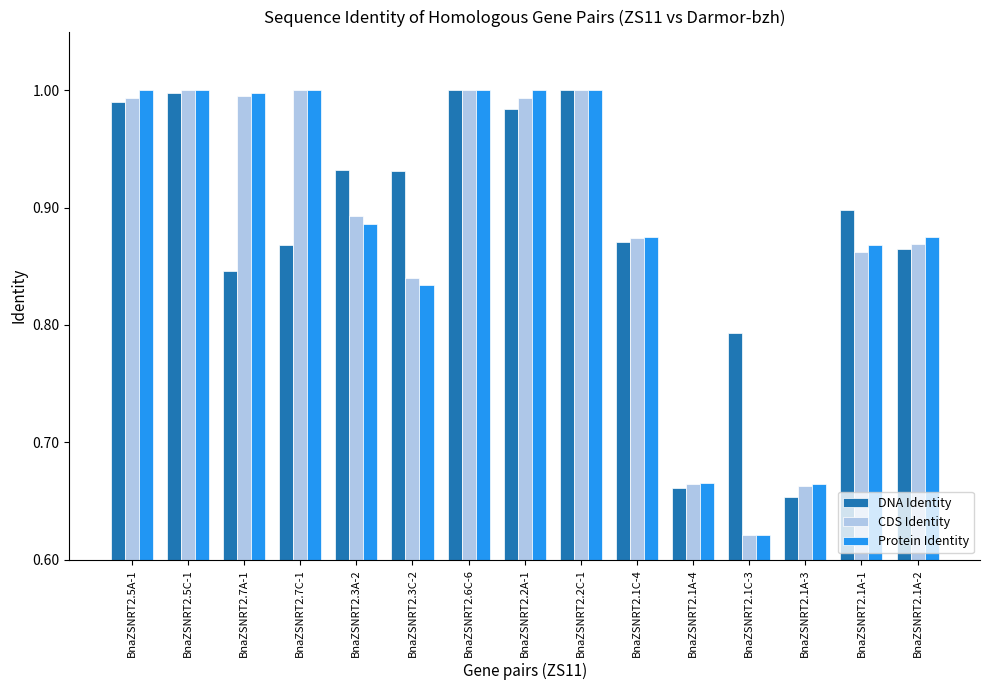

Which series changed the most between BnaZSNRT2.2C-1 and BnaZSNRT2.1A-4?

DNA Identity